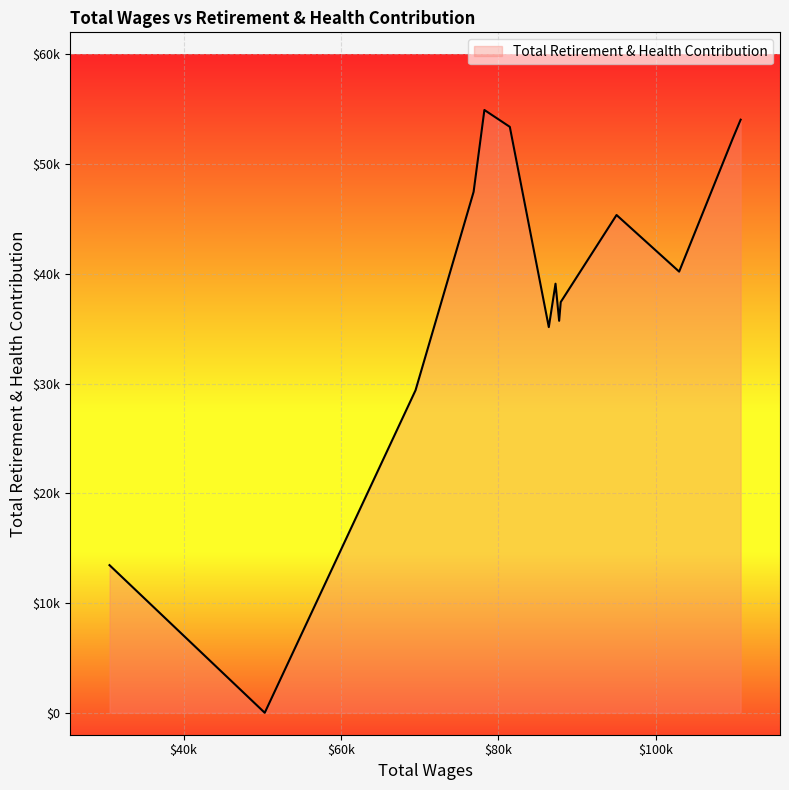

Is this an area chart (filled region under the line)?

Yes